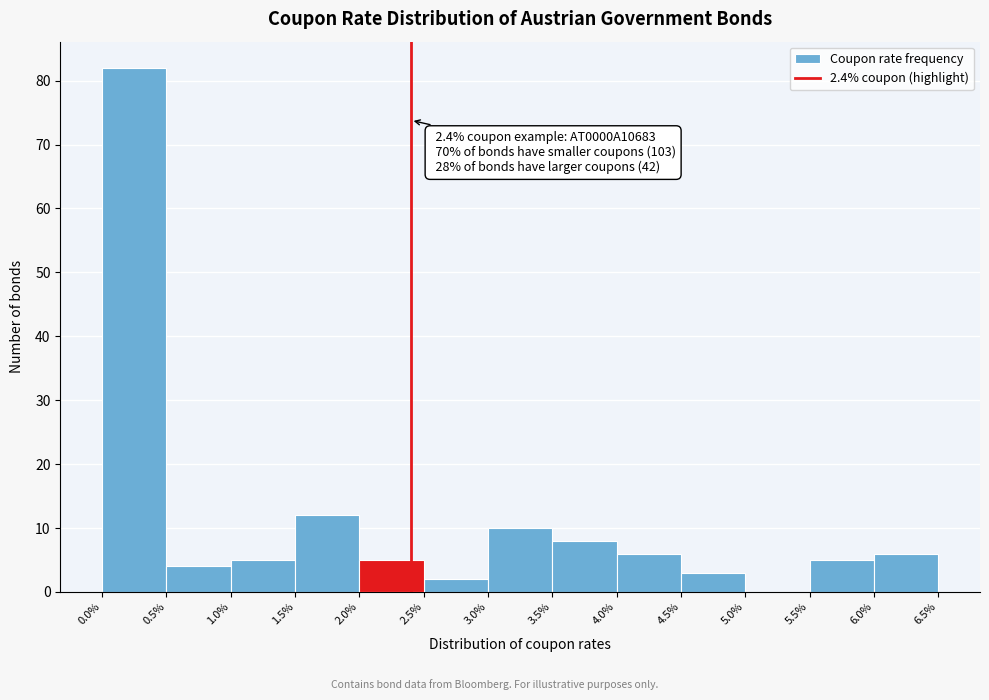

Over which range of the x-axis is the bar tallest?

0.0% to 0.5%